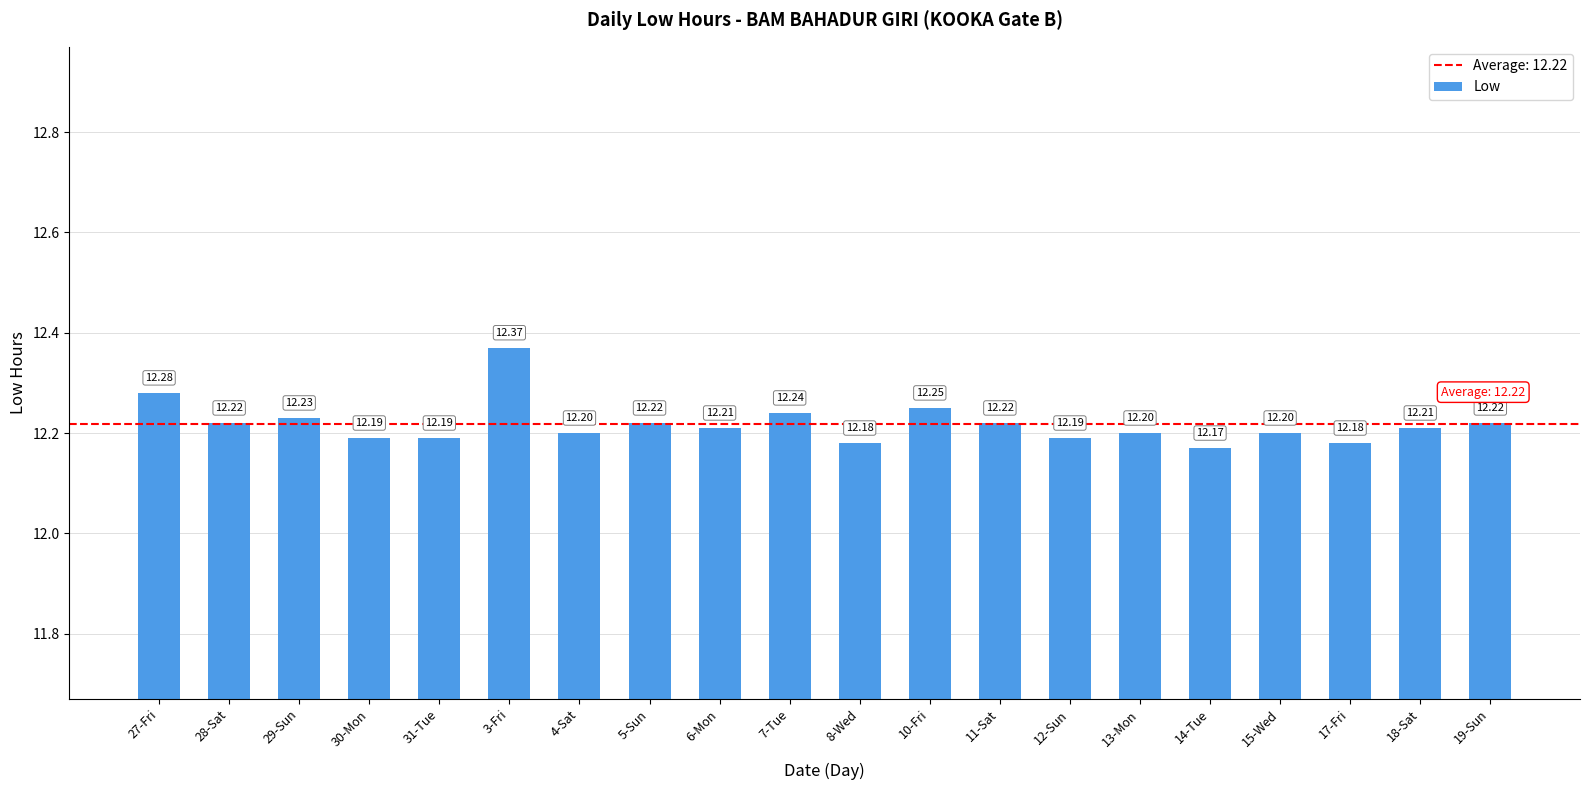

What is the sum of the values at 5-Sun and 27-Fri?

24.5